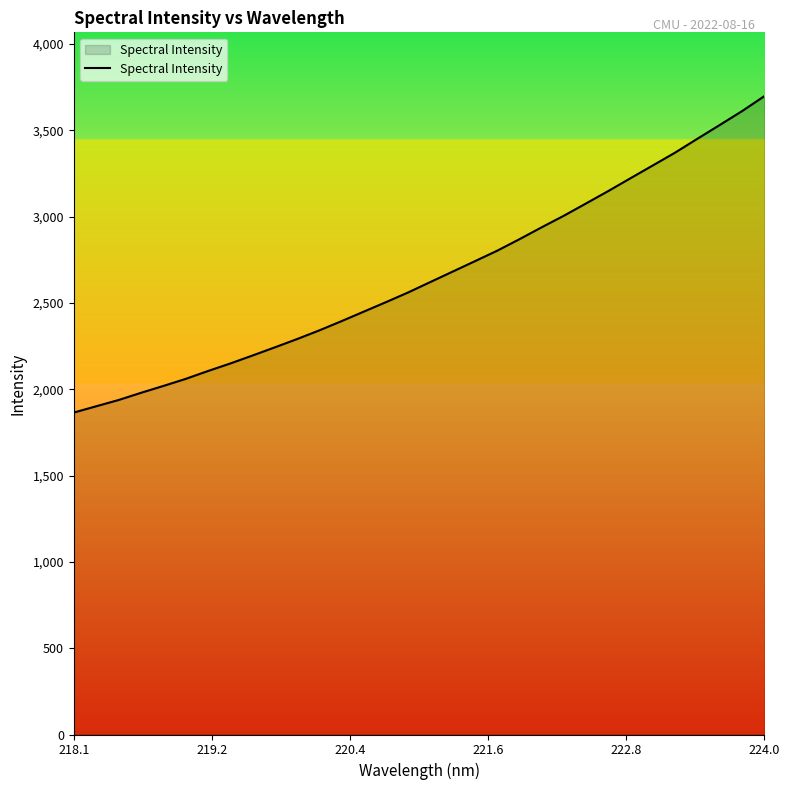

True or false: there are more than 0 points higher than both neighbors.

False